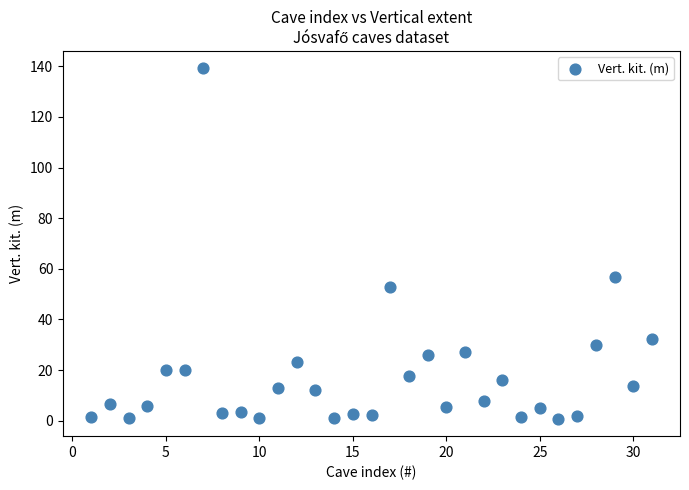

What Y value in the scatter plot is closest to 69?

56.6